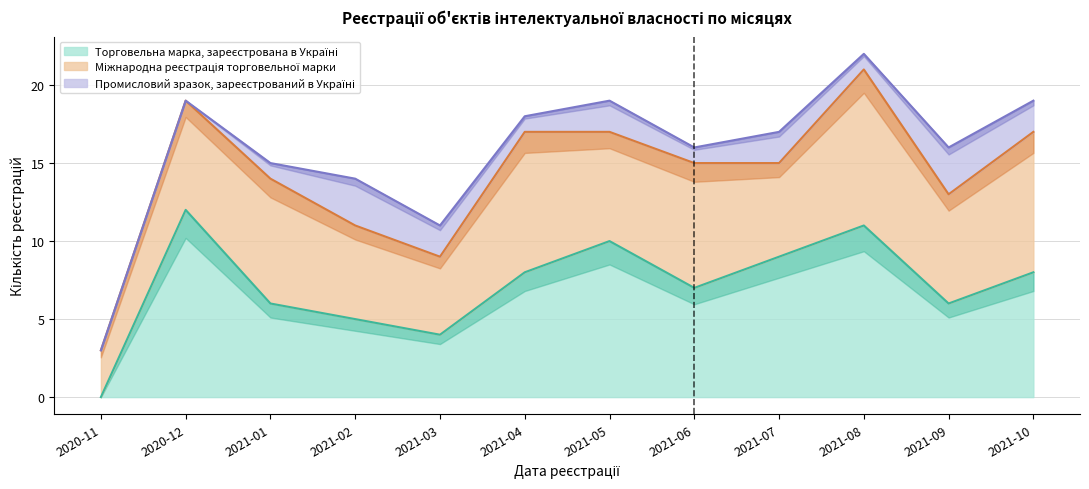

What is the difference between the highest and lowest values at 2020-11?

3